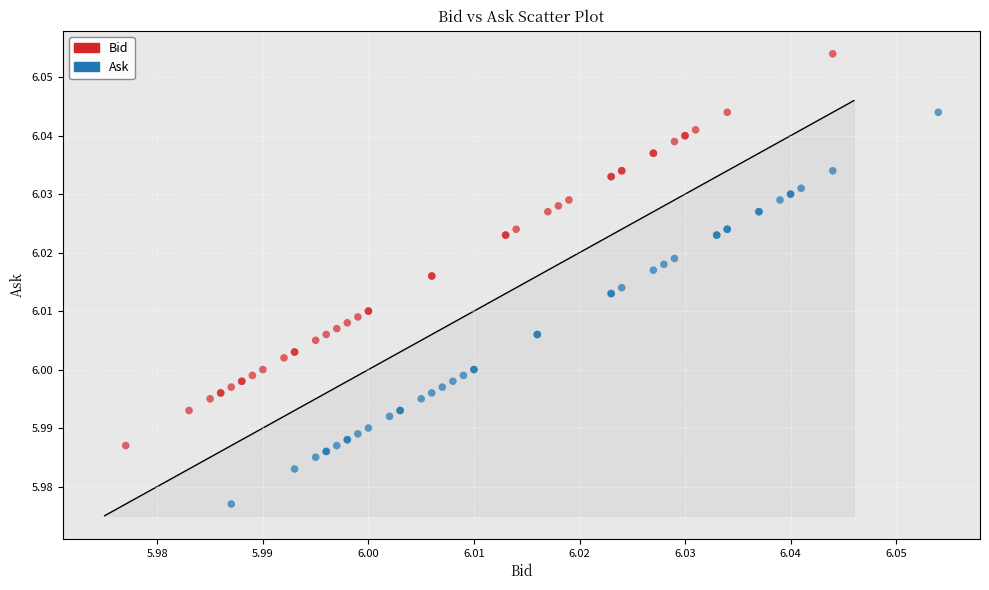

Which series contains the highest Y value?

Bid